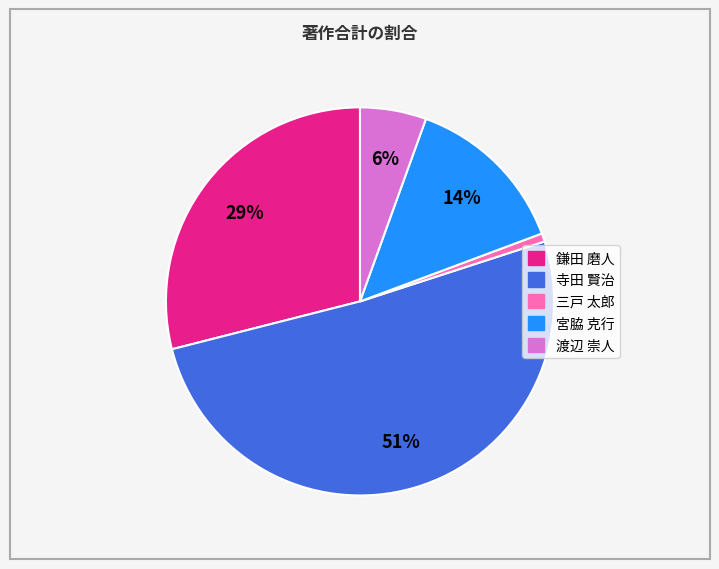

The 渡辺 崇人 slice represents 6% of the pie. True or false?

True